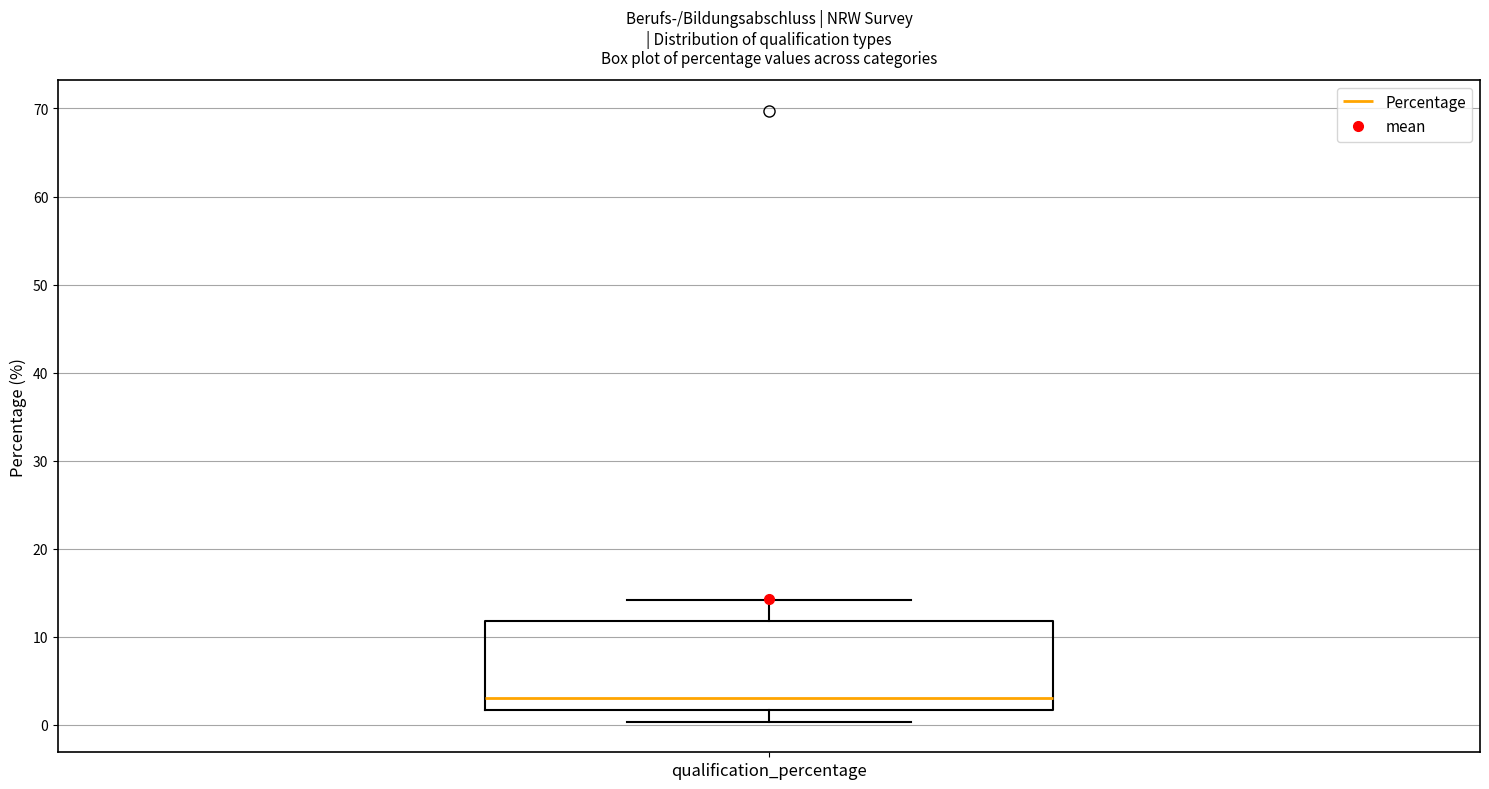

Transcribe this box plot: give where the median line is, the range the box spans, and where the two whiskers end, as read against the y-axis. The values are not printed on the chart, so give them approximately, as read against the axis.

median 3, box 2 to 12, whiskers 0 to 14